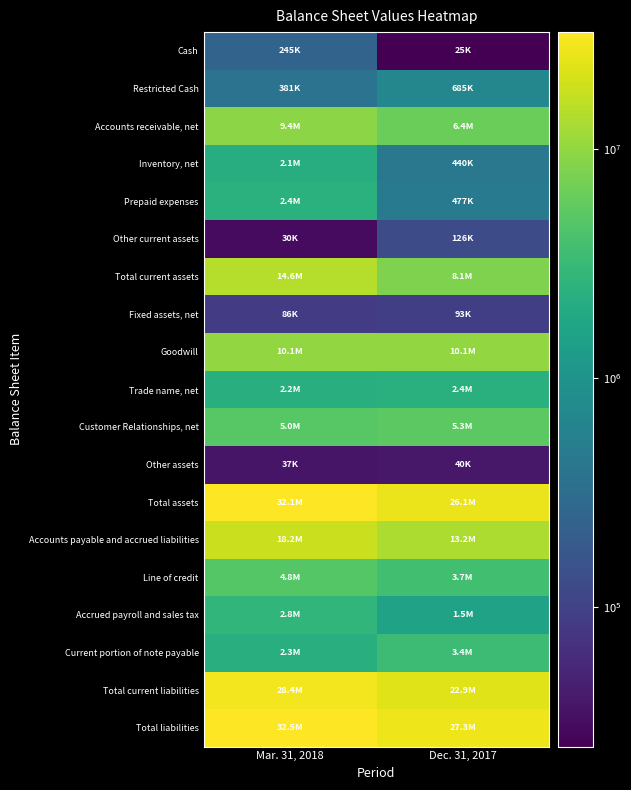

At which category is the sum across all series the highest?

Mar. 31, 2018